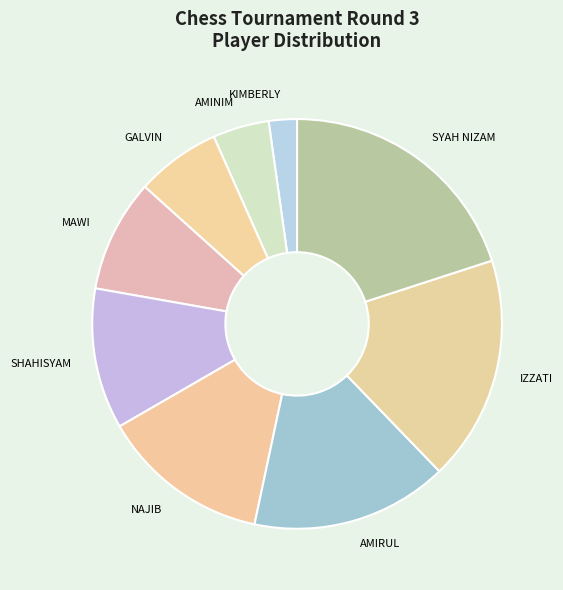

Is there any slice that represents more than half of the pie?

No